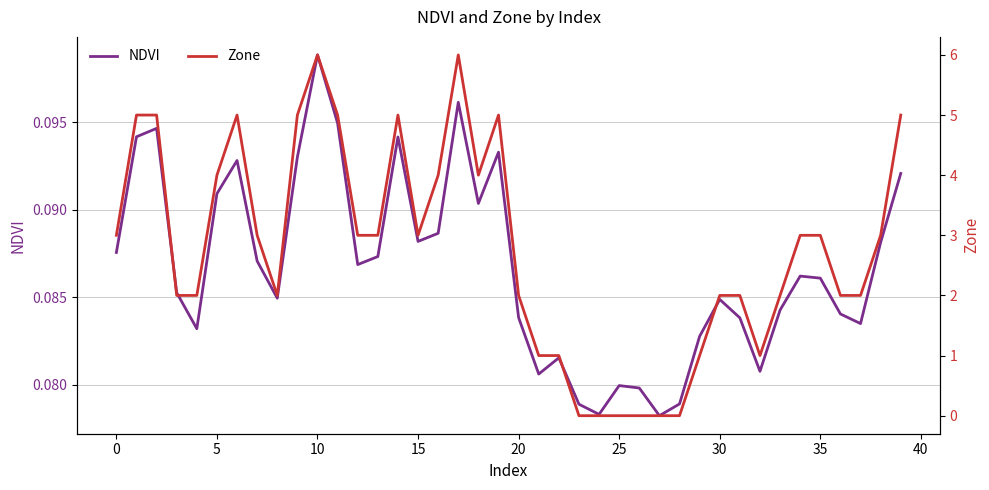

Between which two adjacent categories do NDVI and Zone first intersect?

22 and 23